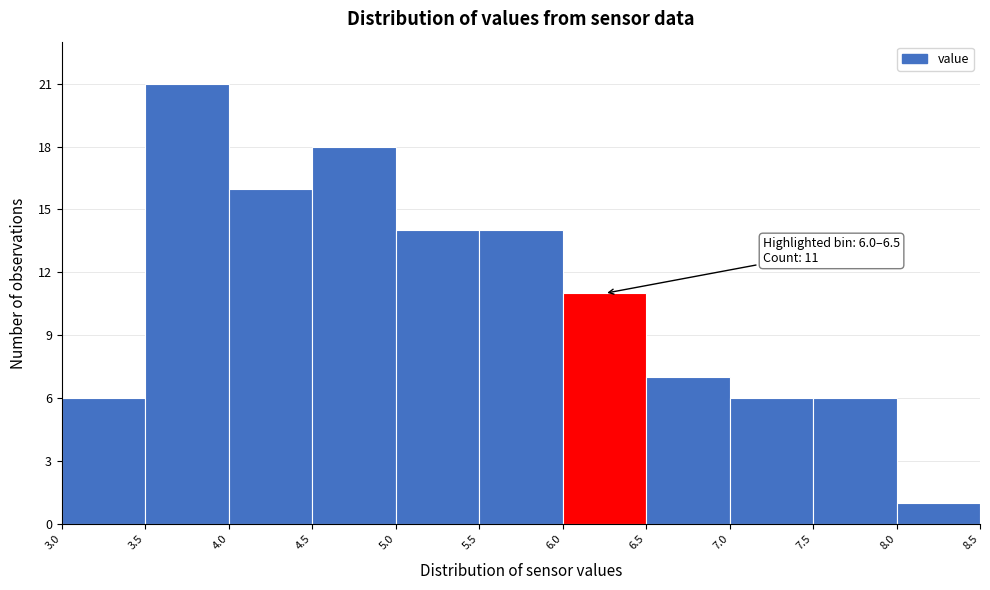

Which range on the x-axis has the tallest bar?

3.5 to 4.0